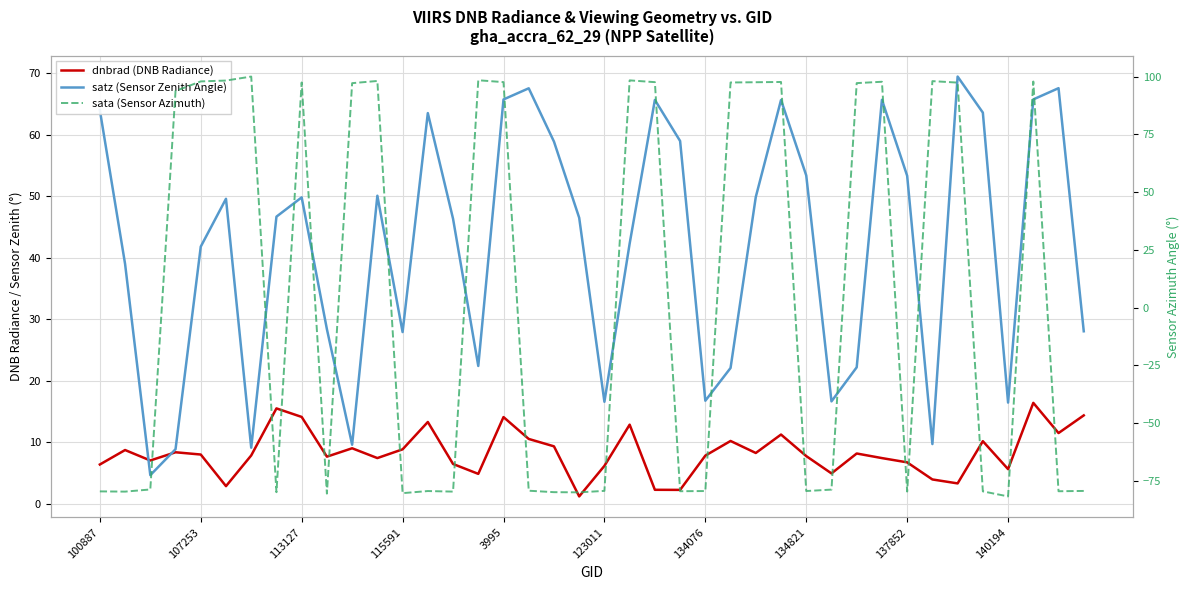

Is the value of sata (Sensor Azimuth) at 134076 greater than the value of satz (Sensor Zenith Angle) at 37?

Yes